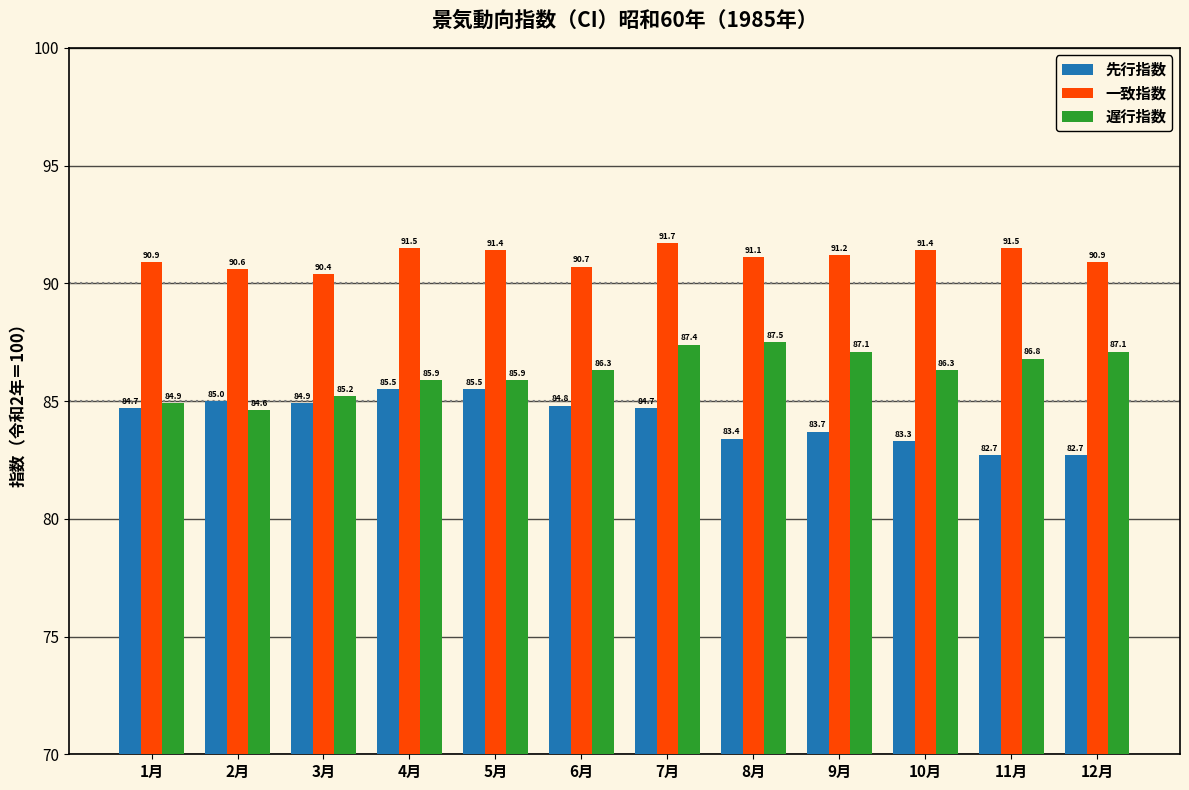

Reading right to left, what are all the values shown in this chart?

先行指数: 12月=82.7	11月=82.7	10月=83.3	9月=83.7	8月=83.4	7月=84.7	6月=84.8	5月=85.5	4月=85.5	3月=84.9	2月=85.0	1月=84.7
一致指数: 12月=90.9	11月=91.5	10月=91.4	9月=91.2	8月=91.1	7月=91.7	6月=90.7	5月=91.4	4月=91.5	3月=90.4	2月=90.6	1月=90.9
遅行指数: 12月=87.1	11月=86.8	10月=86.3	9月=87.1	8月=87.5	7月=87.4	6月=86.3	5月=85.9	4月=85.9	3月=85.2	2月=84.6	1月=84.9